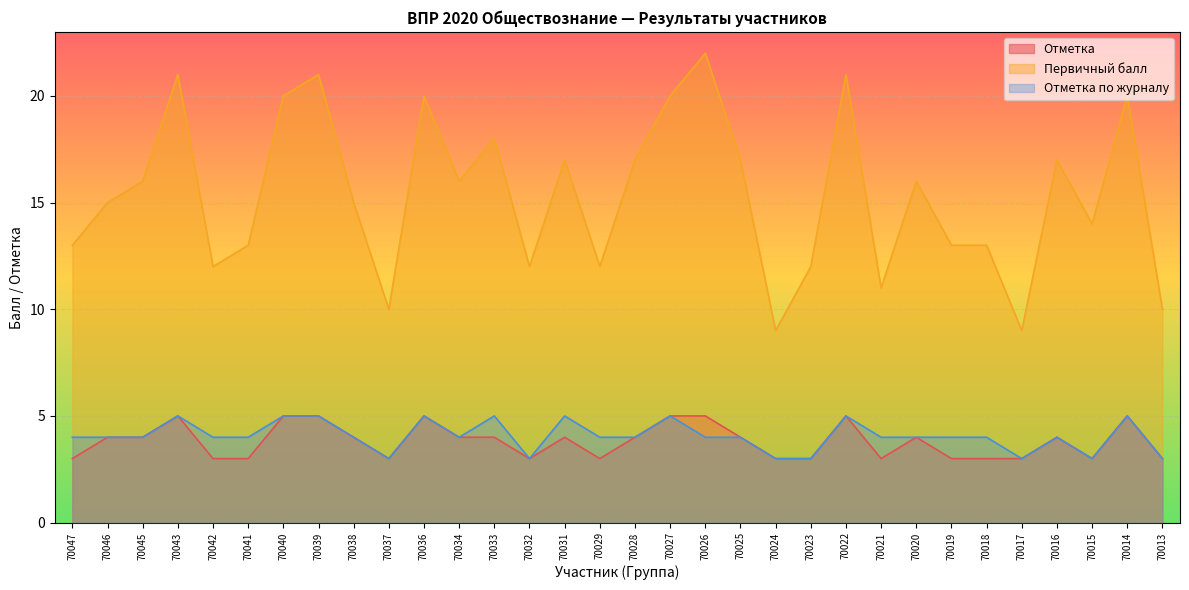

True or false: Отметка по журналу and Отметка intersect in this chart.

False